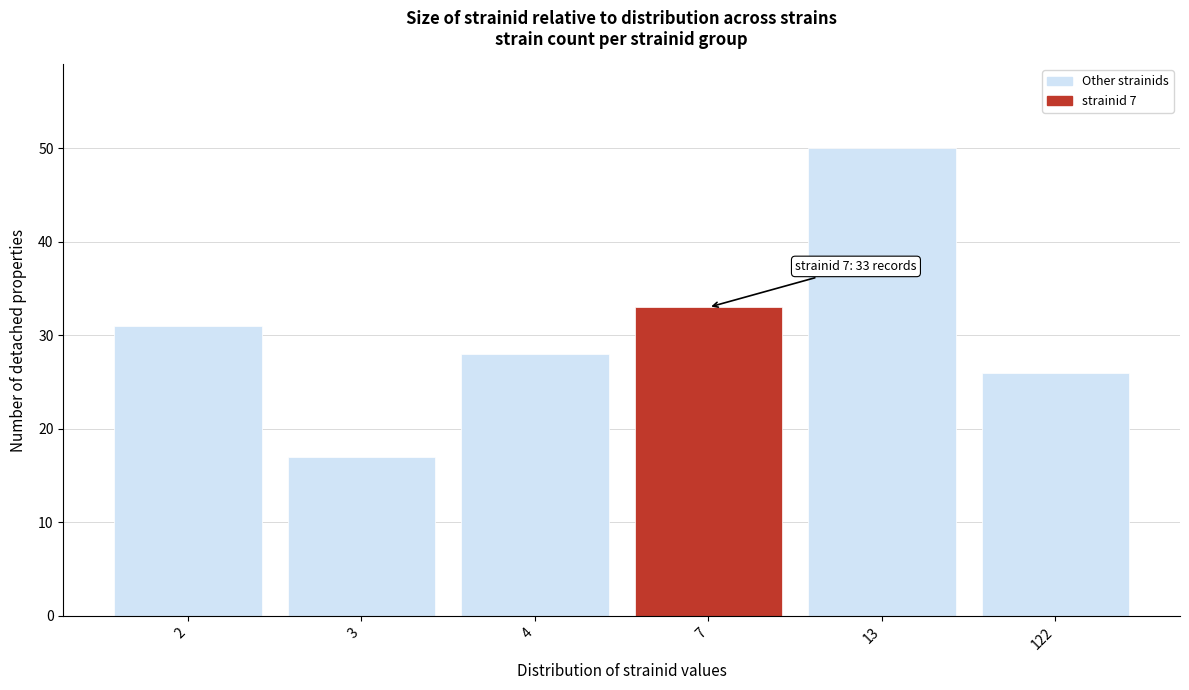

Reading left to right, what are all the values shown in this chart?

2=31	3=17	4=28	7=33	13=50	122=26